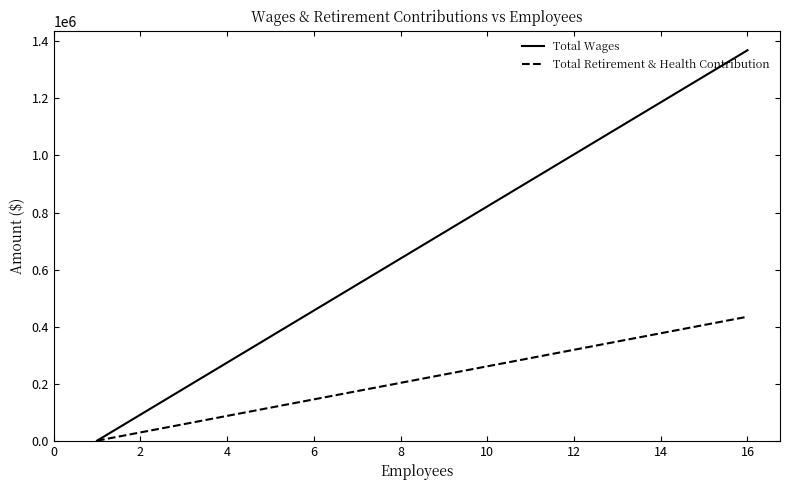

Which series has the largest range (max minus min)?

Total Wages